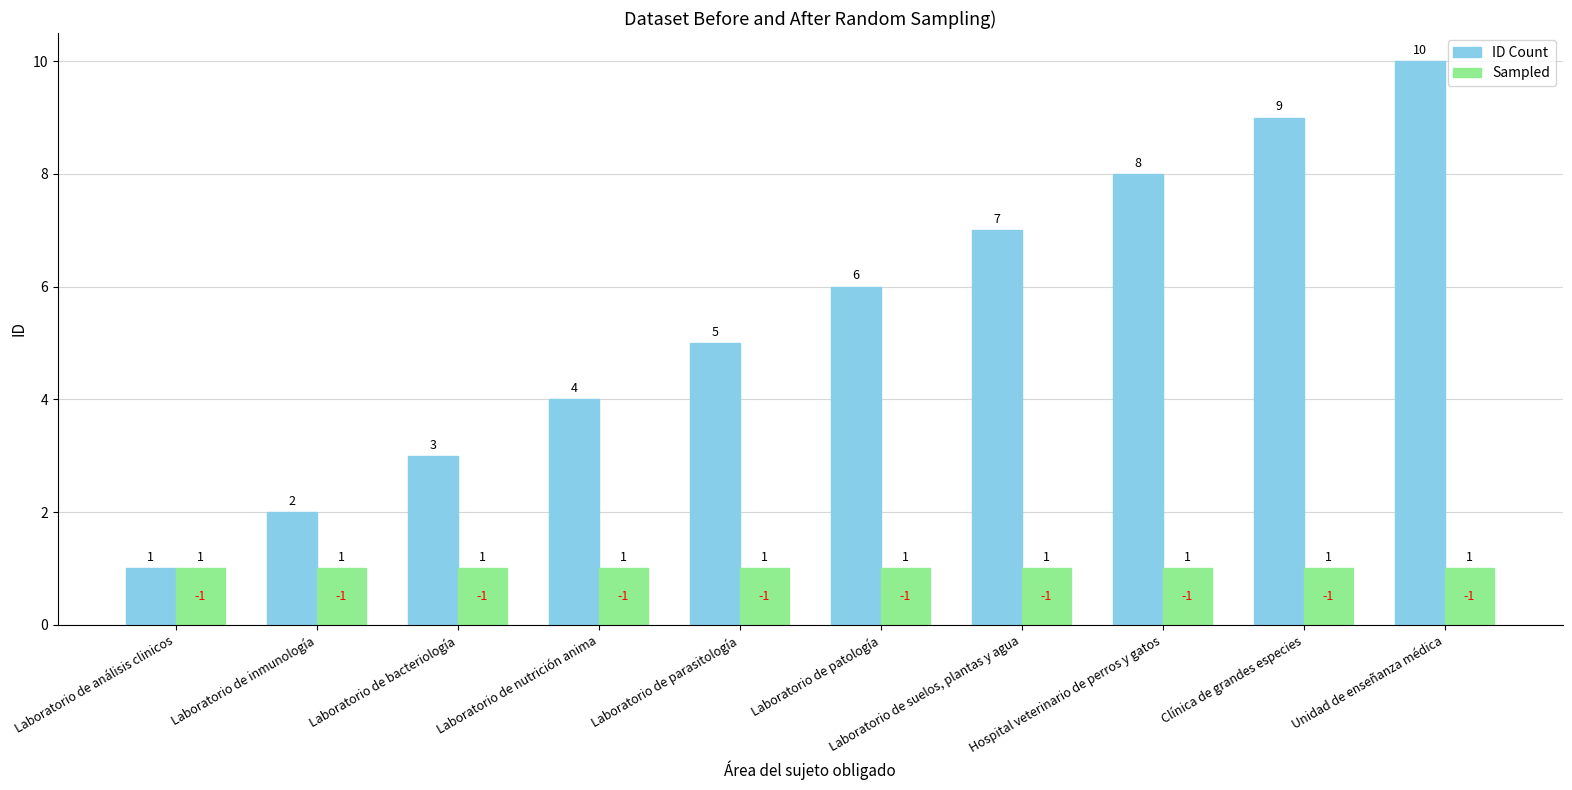

The Sampled series shows 1 at Unidad de enseñanza médica. True or false?

True